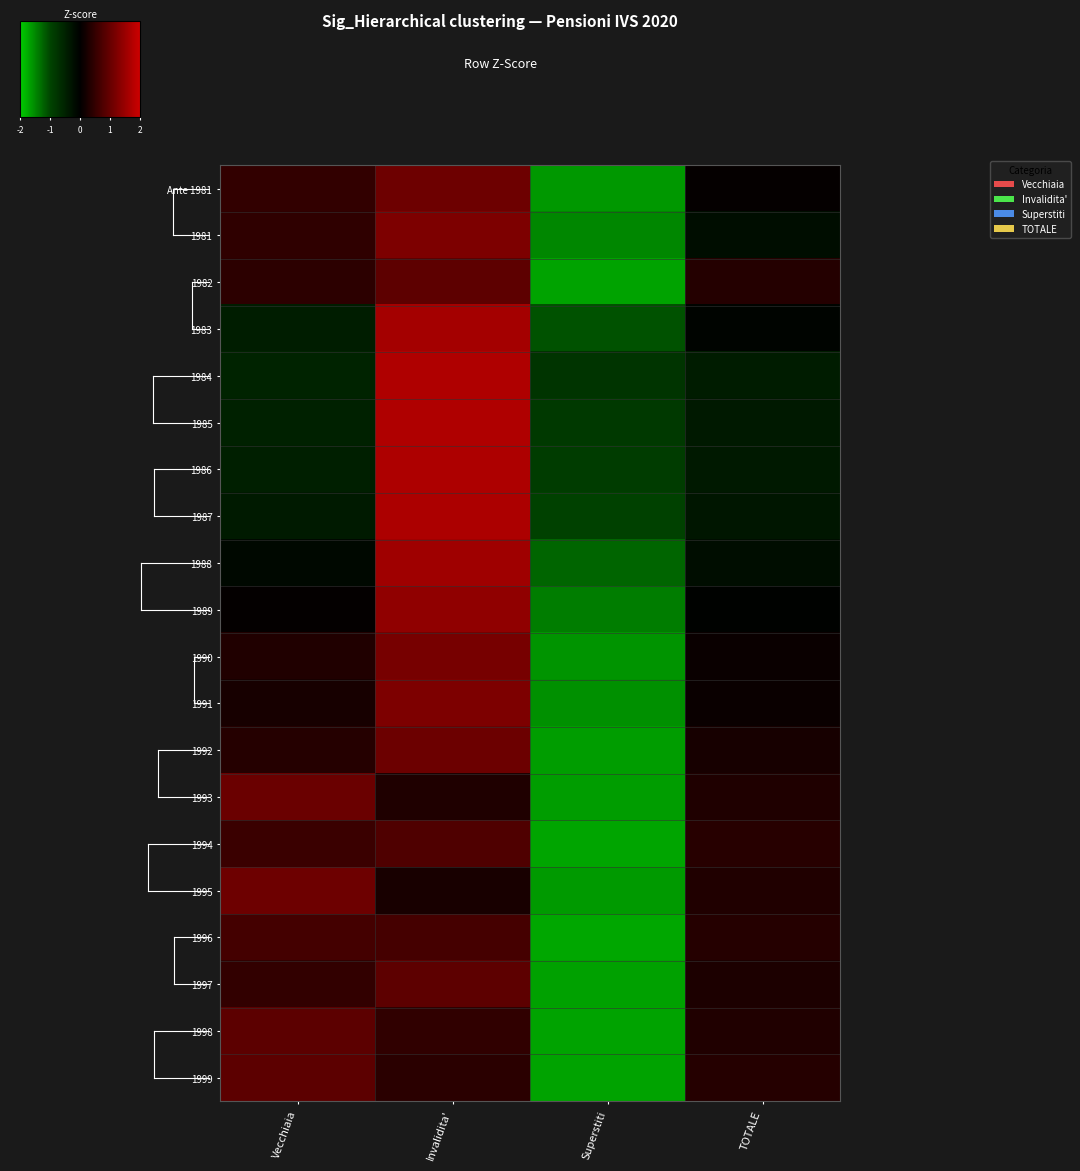

Rank the series by their maximum value, from highest to lowest.

1984, 1985, 1986, 1987, 1983, 1988, 1989, 1991, 1981, 1990, Ante 1981, 1995, 1992, 1993, 1997, 1982, 1999, 1998, 1994, 1996